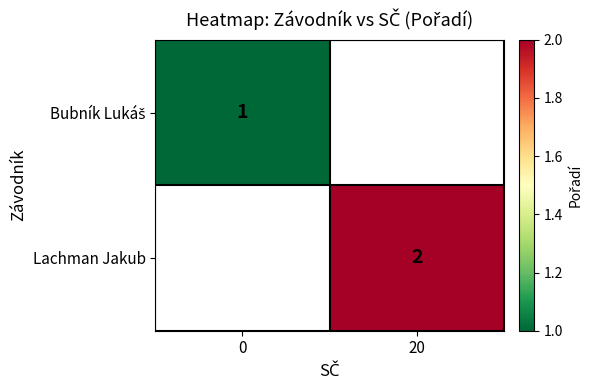

The Lachman Jakub series shows 2 at 20. True or false?

True